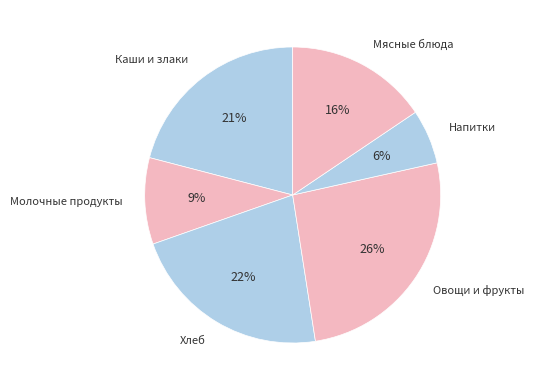

Is it true that Мясные блюда is 7% of the pie?

False